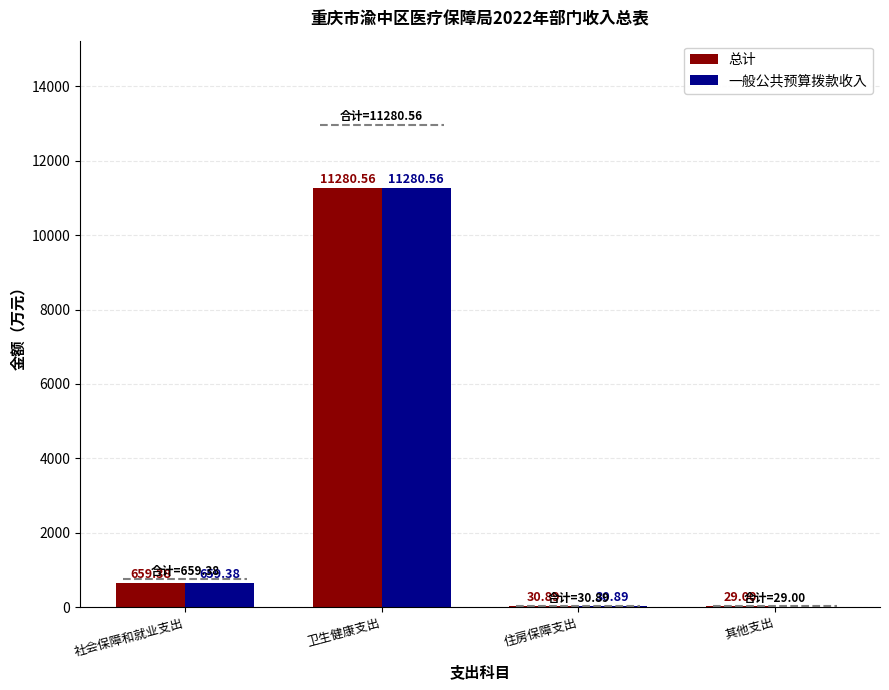

The 总计 series shows 239.9 at 社会保障和就业支出. True or false?

False